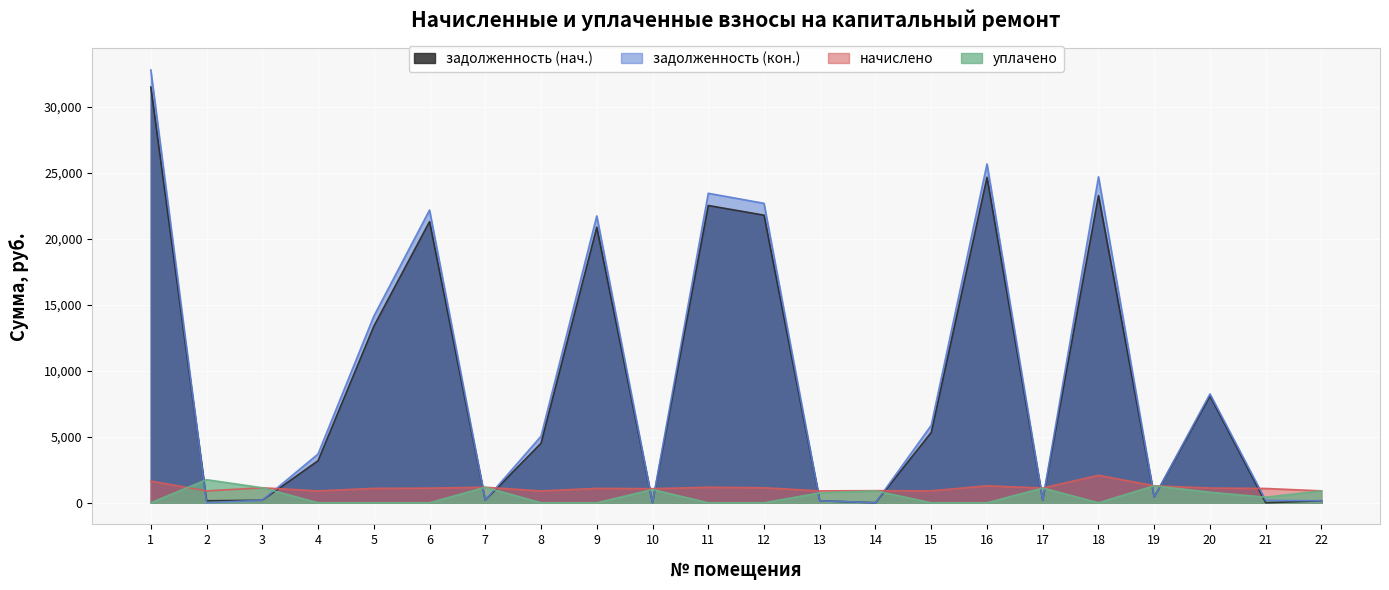

At which category is the sum across all series the highest?

1